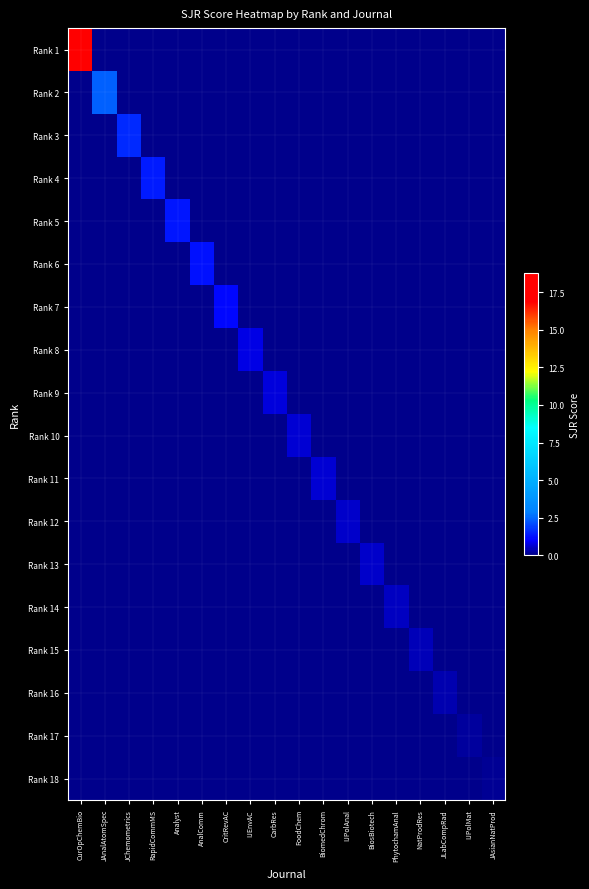

Reading left to right, what are all the values shown in this chart?

Rank 1: CurOpChemBio=18.8	JAnalAtomSpec=0.0	JChemometrics=0.0	RapidCommMS=0.0	Analyst=0.0	AnalComm=0.0	CritRevAC=0.0	IJEnvAC=0.0	CarbRes=0.0	FoodChem=0.0	BiomedChrom=0.0	IJPolAnal=0.0	BiosBiotech=0.0	PhytochamAnal=0.0	NatProdRes=0.0	JLabCompRad=0.0	IJPolMat=0.0	JAsianNatProd=0.0
Rank 2: CurOpChemBio=0.0	JAnalAtomSpec=2.4	JChemometrics=0.0	RapidCommMS=0.0	Analyst=0.0	AnalComm=0.0	CritRevAC=0.0	IJEnvAC=0.0	CarbRes=0.0	FoodChem=0.0	BiomedChrom=0.0	IJPolAnal=0.0	BiosBiotech=0.0	PhytochamAnal=0.0	NatProdRes=0.0	JLabCompRad=0.0	IJPolMat=0.0	JAsianNatProd=0.0
Rank 3: CurOpChemBio=0.0	JAnalAtomSpec=0.0	JChemometrics=1.6	RapidCommMS=0.0	Analyst=0.0	AnalComm=0.0	CritRevAC=0.0	IJEnvAC=0.0	CarbRes=0.0	FoodChem=0.0	BiomedChrom=0.0	IJPolAnal=0.0	BiosBiotech=0.0	PhytochamAnal=0.0	NatProdRes=0.0	JLabCompRad=0.0	IJPolMat=0.0	JAsianNatProd=0.0
Rank 4: CurOpChemBio=0.0	JAnalAtomSpec=0.0	JChemometrics=0.0	RapidCommMS=1.4	Analyst=0.0	AnalComm=0.0	CritRevAC=0.0	IJEnvAC=0.0	CarbRes=0.0	FoodChem=0.0	BiomedChrom=0.0	IJPolAnal=0.0	BiosBiotech=0.0	PhytochamAnal=0.0	NatProdRes=0.0	JLabCompRad=0.0	IJPolMat=0.0	JAsianNatProd=0.0
Rank 5: CurOpChemBio=0.0	JAnalAtomSpec=0.0	JChemometrics=0.0	RapidCommMS=0.0	Analyst=1.3	AnalComm=0.0	CritRevAC=0.0	IJEnvAC=0.0	CarbRes=0.0	FoodChem=0.0	BiomedChrom=0.0	IJPolAnal=0.0	BiosBiotech=0.0	PhytochamAnal=0.0	NatProdRes=0.0	JLabCompRad=0.0	IJPolMat=0.0	JAsianNatProd=0.0
Rank 6: CurOpChemBio=0.0	JAnalAtomSpec=0.0	JChemometrics=0.0	RapidCommMS=0.0	Analyst=0.0	AnalComm=1.2	CritRevAC=0.0	IJEnvAC=0.0	CarbRes=0.0	FoodChem=0.0	BiomedChrom=0.0	IJPolAnal=0.0	BiosBiotech=0.0	PhytochamAnal=0.0	NatProdRes=0.0	JLabCompRad=0.0	IJPolMat=0.0	JAsianNatProd=0.0
Rank 7: CurOpChemBio=0.0	JAnalAtomSpec=0.0	JChemometrics=0.0	RapidCommMS=0.0	Analyst=0.0	AnalComm=0.0	CritRevAC=1.1	IJEnvAC=0.0	CarbRes=0.0	FoodChem=0.0	BiomedChrom=0.0	IJPolAnal=0.0	BiosBiotech=0.0	PhytochamAnal=0.0	NatProdRes=0.0	JLabCompRad=0.0	IJPolMat=0.0	JAsianNatProd=0.0
Rank 8: CurOpChemBio=0.0	JAnalAtomSpec=0.0	JChemometrics=0.0	RapidCommMS=0.0	Analyst=0.0	AnalComm=0.0	CritRevAC=0.0	IJEnvAC=0.8	CarbRes=0.0	FoodChem=0.0	BiomedChrom=0.0	IJPolAnal=0.0	BiosBiotech=0.0	PhytochamAnal=0.0	NatProdRes=0.0	JLabCompRad=0.0	IJPolMat=0.0	JAsianNatProd=0.0
Rank 9: CurOpChemBio=0.0	JAnalAtomSpec=0.0	JChemometrics=0.0	RapidCommMS=0.0	Analyst=0.0	AnalComm=0.0	CritRevAC=0.0	IJEnvAC=0.0	CarbRes=0.7	FoodChem=0.0	BiomedChrom=0.0	IJPolAnal=0.0	BiosBiotech=0.0	PhytochamAnal=0.0	NatProdRes=0.0	JLabCompRad=0.0	IJPolMat=0.0	JAsianNatProd=0.0
Rank 10: CurOpChemBio=0.0	JAnalAtomSpec=0.0	JChemometrics=0.0	RapidCommMS=0.0	Analyst=0.0	AnalComm=0.0	CritRevAC=0.0	IJEnvAC=0.0	CarbRes=0.0	FoodChem=0.7	BiomedChrom=0.0	IJPolAnal=0.0	BiosBiotech=0.0	PhytochamAnal=0.0	NatProdRes=0.0	JLabCompRad=0.0	IJPolMat=0.0	JAsianNatProd=0.0
Rank 11: CurOpChemBio=0.0	JAnalAtomSpec=0.0	JChemometrics=0.0	RapidCommMS=0.0	Analyst=0.0	AnalComm=0.0	CritRevAC=0.0	IJEnvAC=0.0	CarbRes=0.0	FoodChem=0.0	BiomedChrom=0.6	IJPolAnal=0.0	BiosBiotech=0.0	PhytochamAnal=0.0	NatProdRes=0.0	JLabCompRad=0.0	IJPolMat=0.0	JAsianNatProd=0.0
Rank 12: CurOpChemBio=0.0	JAnalAtomSpec=0.0	JChemometrics=0.0	RapidCommMS=0.0	Analyst=0.0	AnalComm=0.0	CritRevAC=0.0	IJEnvAC=0.0	CarbRes=0.0	FoodChem=0.0	BiomedChrom=0.0	IJPolAnal=0.5	BiosBiotech=0.0	PhytochamAnal=0.0	NatProdRes=0.0	JLabCompRad=0.0	IJPolMat=0.0	JAsianNatProd=0.0
Rank 13: CurOpChemBio=0.0	JAnalAtomSpec=0.0	JChemometrics=0.0	RapidCommMS=0.0	Analyst=0.0	AnalComm=0.0	CritRevAC=0.0	IJEnvAC=0.0	CarbRes=0.0	FoodChem=0.0	BiomedChrom=0.0	IJPolAnal=0.0	BiosBiotech=0.5	PhytochamAnal=0.0	NatProdRes=0.0	JLabCompRad=0.0	IJPolMat=0.0	JAsianNatProd=0.0
Rank 14: CurOpChemBio=0.0	JAnalAtomSpec=0.0	JChemometrics=0.0	RapidCommMS=0.0	Analyst=0.0	AnalComm=0.0	CritRevAC=0.0	IJEnvAC=0.0	CarbRes=0.0	FoodChem=0.0	BiomedChrom=0.0	IJPolAnal=0.0	BiosBiotech=0.0	PhytochamAnal=0.5	NatProdRes=0.0	JLabCompRad=0.0	IJPolMat=0.0	JAsianNatProd=0.0
Rank 15: CurOpChemBio=0.0	JAnalAtomSpec=0.0	JChemometrics=0.0	RapidCommMS=0.0	Analyst=0.0	AnalComm=0.0	CritRevAC=0.0	IJEnvAC=0.0	CarbRes=0.0	FoodChem=0.0	BiomedChrom=0.0	IJPolAnal=0.0	BiosBiotech=0.0	PhytochamAnal=0.0	NatProdRes=0.4	JLabCompRad=0.0	IJPolMat=0.0	JAsianNatProd=0.0
Rank 16: CurOpChemBio=0.0	JAnalAtomSpec=0.0	JChemometrics=0.0	RapidCommMS=0.0	Analyst=0.0	AnalComm=0.0	CritRevAC=0.0	IJEnvAC=0.0	CarbRes=0.0	FoodChem=0.0	BiomedChrom=0.0	IJPolAnal=0.0	BiosBiotech=0.0	PhytochamAnal=0.0	NatProdRes=0.0	JLabCompRad=0.4	IJPolMat=0.0	JAsianNatProd=0.0
Rank 17: CurOpChemBio=0.0	JAnalAtomSpec=0.0	JChemometrics=0.0	RapidCommMS=0.0	Analyst=0.0	AnalComm=0.0	CritRevAC=0.0	IJEnvAC=0.0	CarbRes=0.0	FoodChem=0.0	BiomedChrom=0.0	IJPolAnal=0.0	BiosBiotech=0.0	PhytochamAnal=0.0	NatProdRes=0.0	JLabCompRad=0.0	IJPolMat=0.2	JAsianNatProd=0.0
Rank 18: CurOpChemBio=0.0	JAnalAtomSpec=0.0	JChemometrics=0.0	RapidCommMS=0.0	Analyst=0.0	AnalComm=0.0	CritRevAC=0.0	IJEnvAC=0.0	CarbRes=0.0	FoodChem=0.0	BiomedChrom=0.0	IJPolAnal=0.0	BiosBiotech=0.0	PhytochamAnal=0.0	NatProdRes=0.0	JLabCompRad=0.0	IJPolMat=0.0	JAsianNatProd=0.1